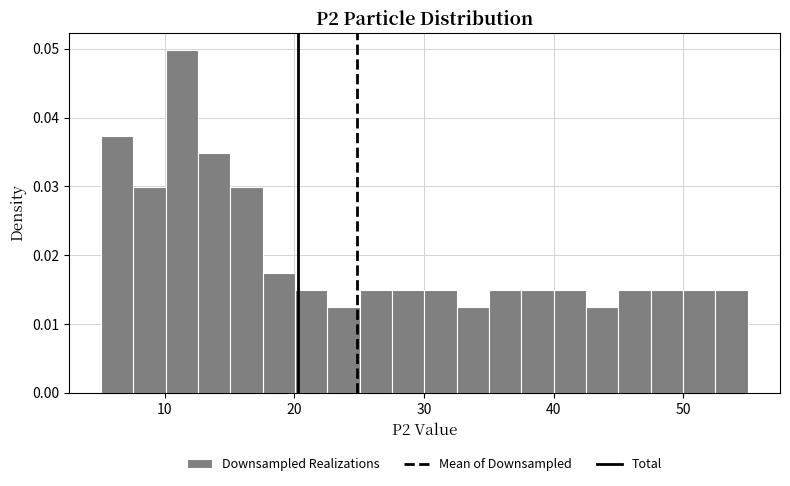

Around what value on the x-axis is the tallest bar? Give the approximate position of its centre, as read against the axis.

11